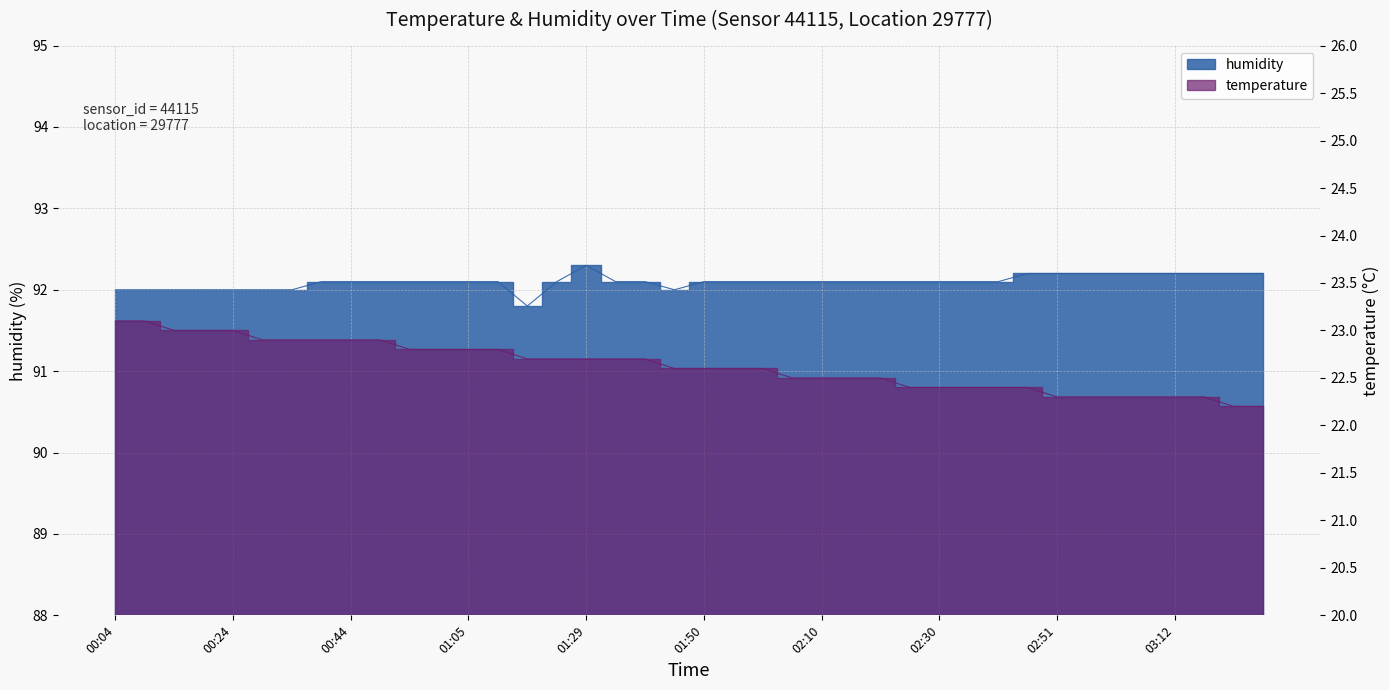

Reading left to right, list all the values displayed in this chart.

temperature: 00:04=23.1	00:09=23.1	00:14=23.0	00:19=23.0	00:24=23.0	00:29=22.9	00:34=22.9	00:39=22.9	00:44=22.9	00:49=22.9	00:55=22.8	01:00=22.8	01:05=22.8	01:10=22.8	01:19=22.7	01:24=22.7	01:29=22.7	01:35=22.7	01:40=22.7	01:45=22.6	01:50=22.6	01:55=22.6	02:00=22.6	02:05=22.5	02:10=22.5	02:15=22.5	02:20=22.5	02:25=22.4	02:30=22.4	02:36=22.4	02:41=22.4	02:46=22.4	02:51=22.3	02:56=22.3	03:01=22.3	03:06=22.3	03:12=22.3	03:17=22.3	03:22=22.2	03:27=22.2
humidity: 00:04=92.0	00:09=92.0	00:14=92.0	00:19=92.0	00:24=92.0	00:29=92.0	00:34=92.0	00:39=92.1	00:44=92.1	00:49=92.1	00:55=92.1	01:00=92.1	01:05=92.1	01:10=92.1	01:19=91.8	01:24=92.1	01:29=92.3	01:35=92.1	01:40=92.1	01:45=92.0	01:50=92.1	01:55=92.1	02:00=92.1	02:05=92.1	02:10=92.1	02:15=92.1	02:20=92.1	02:25=92.1	02:30=92.1	02:36=92.1	02:41=92.1	02:46=92.2	02:51=92.2	02:56=92.2	03:01=92.2	03:06=92.2	03:12=92.2	03:17=92.2	03:22=92.2	03:27=92.2